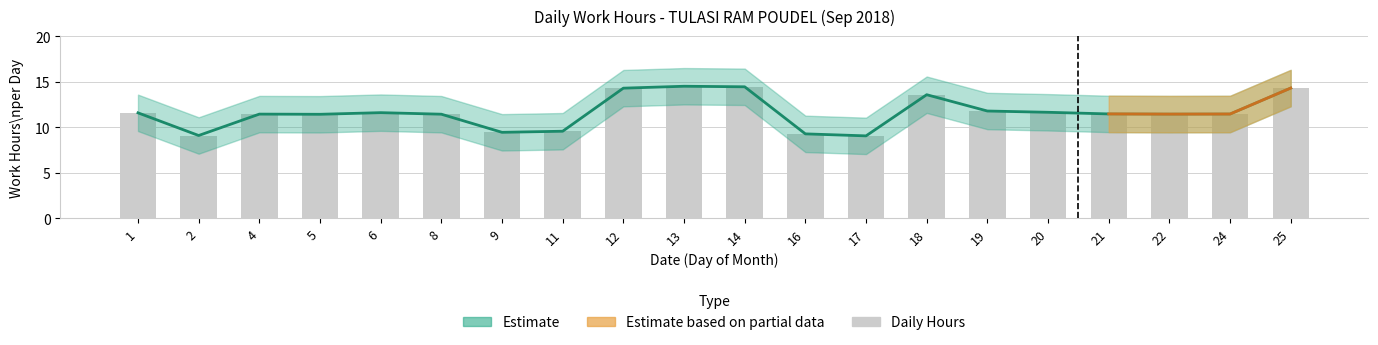

Reading left to right, extract all data points from this chart.

1=11.6	2=9.1	4=11.4	5=11.4	6=11.6	8=11.4	9=9.4	11=9.6	12=14.3	13=14.5	14=14.4	16=9.3	17=9.1	18=13.6	19=11.8	20=11.6	21=11.5	22=11.4	24=11.4	25=14.3